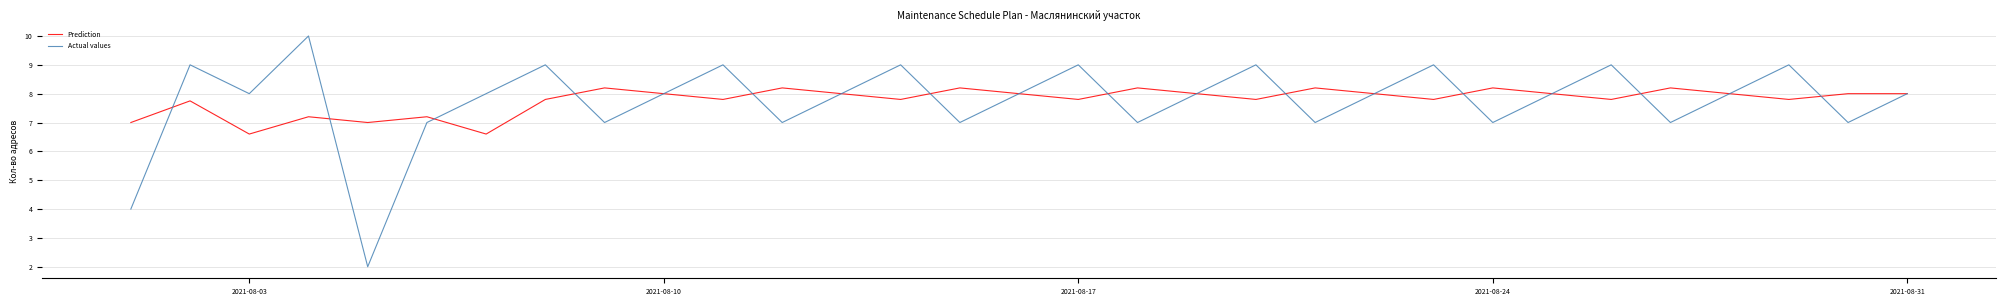

What are all the series names shown in the legend?

Prediction, Actual values